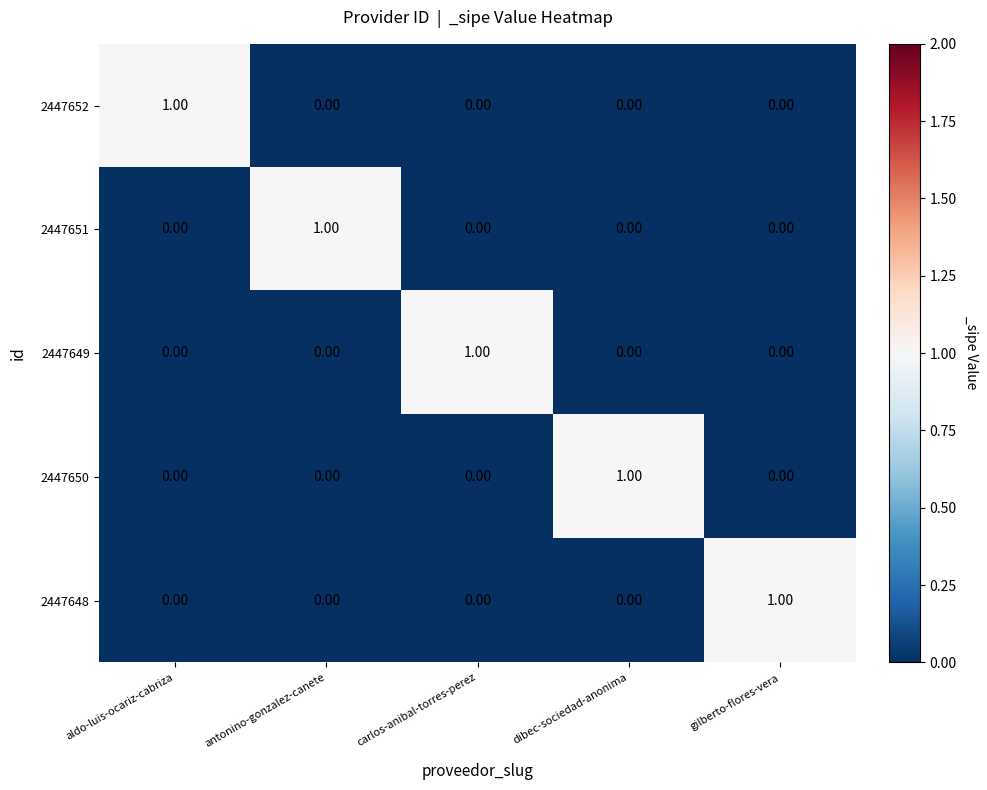

How many series are shown in this chart?

5